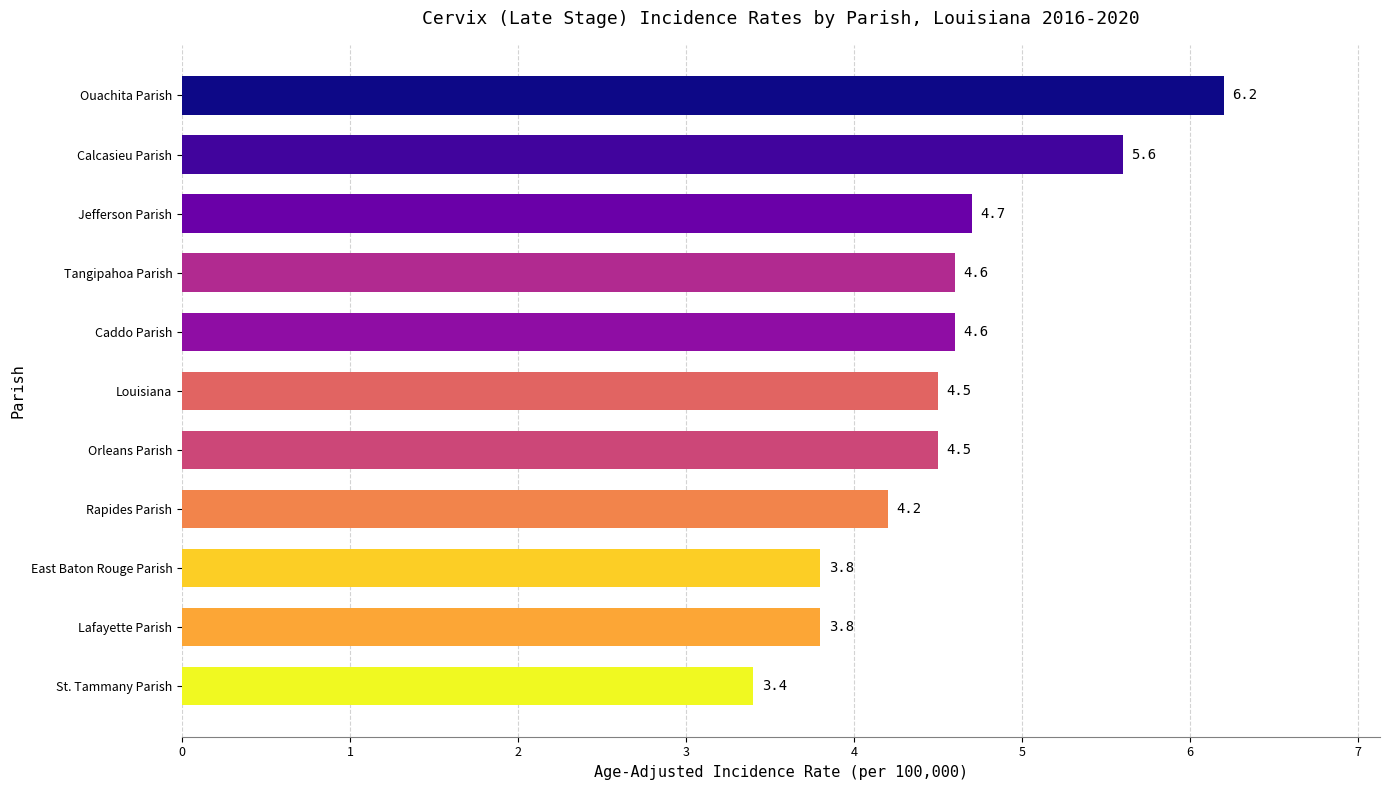

The chart shows a value of 6.2 at Ouachita Parish. True or false?

True